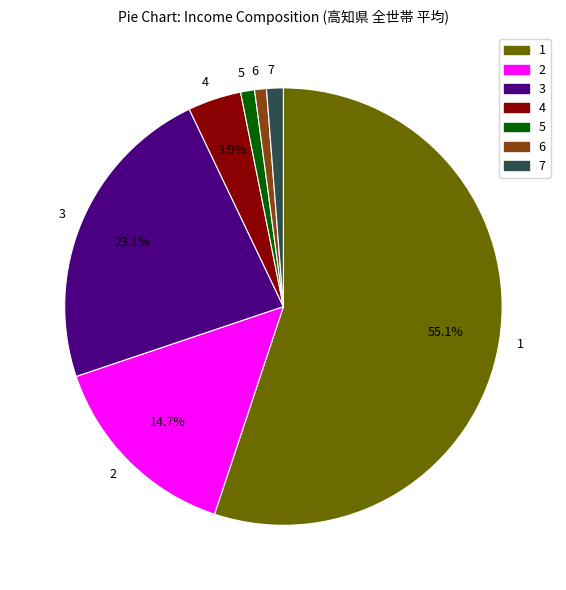

What is the ratio of the value at 3 to the value at 4?

5.9